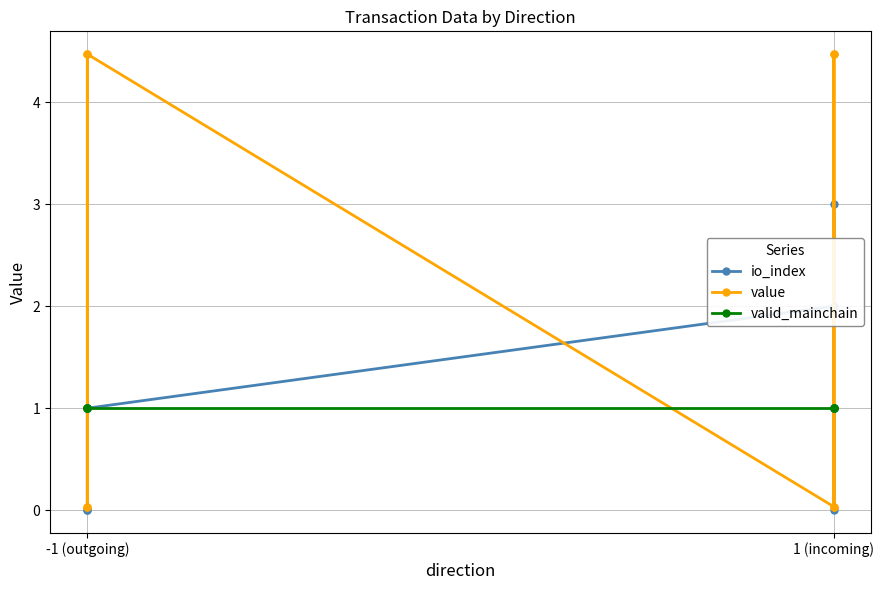

List the series in order of their peak value, highest first.

value, io_index, valid_mainchain